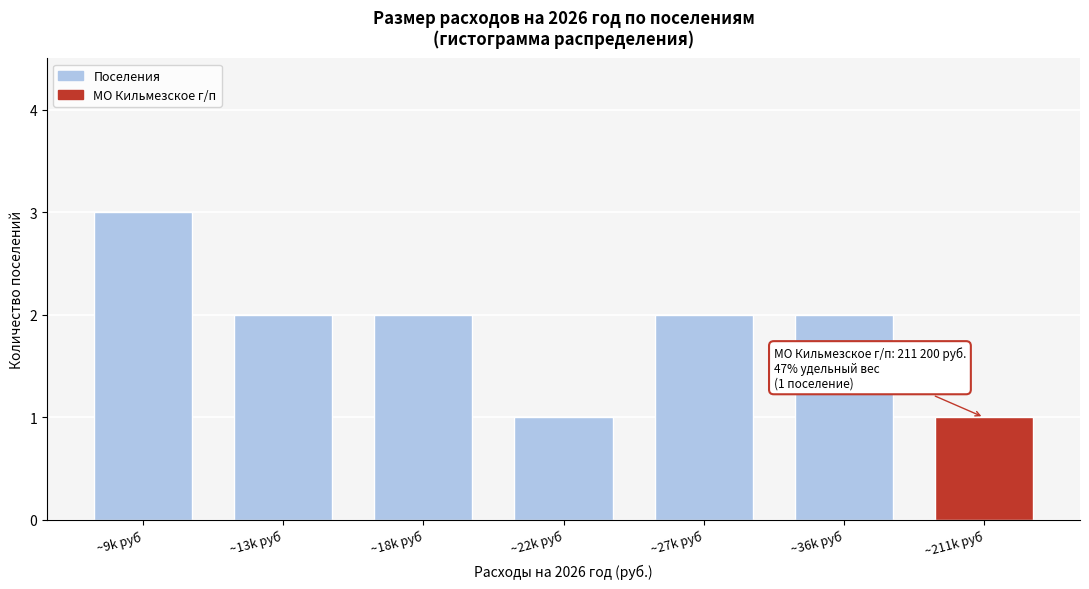

Reading left to right, extract all data points from this chart.

3	2	2	1	2	2	1